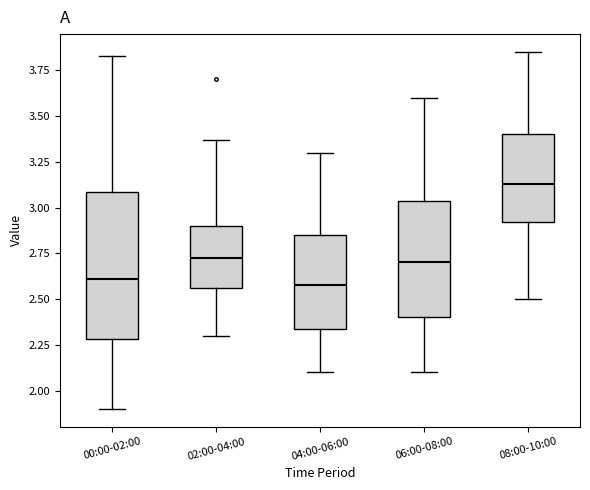

Reading left to right, transcribe this box plot: for each box, give where its median line is, the range the box spans, and where its two whiskers end, as read against the y-axis. The values are not printed on the chart, so give them approximately, as read against the axis.

00:00-02:00: median 2.60, box 2.30 to 3.10, whiskers 1.90 to 3.85
02:00-04:00: median 2.75, box 2.55 to 2.90, whiskers 2.30 to 3.35
04:00-06:00: median 2.60, box 2.35 to 2.85, whiskers 2.10 to 3.30
06:00-08:00: median 2.70, box 2.40 to 3.05, whiskers 2.10 to 3.60
08:00-10:00: median 3.15, box 2.90 to 3.40, whiskers 2.50 to 3.85